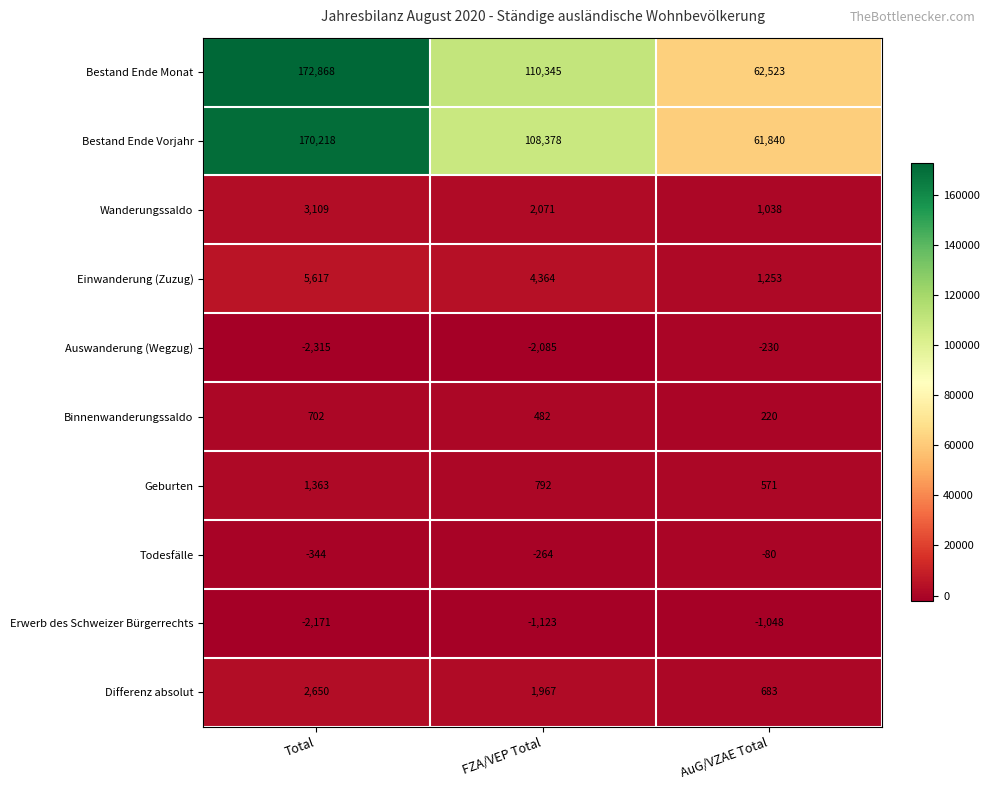

How many series are shown in this chart?

10